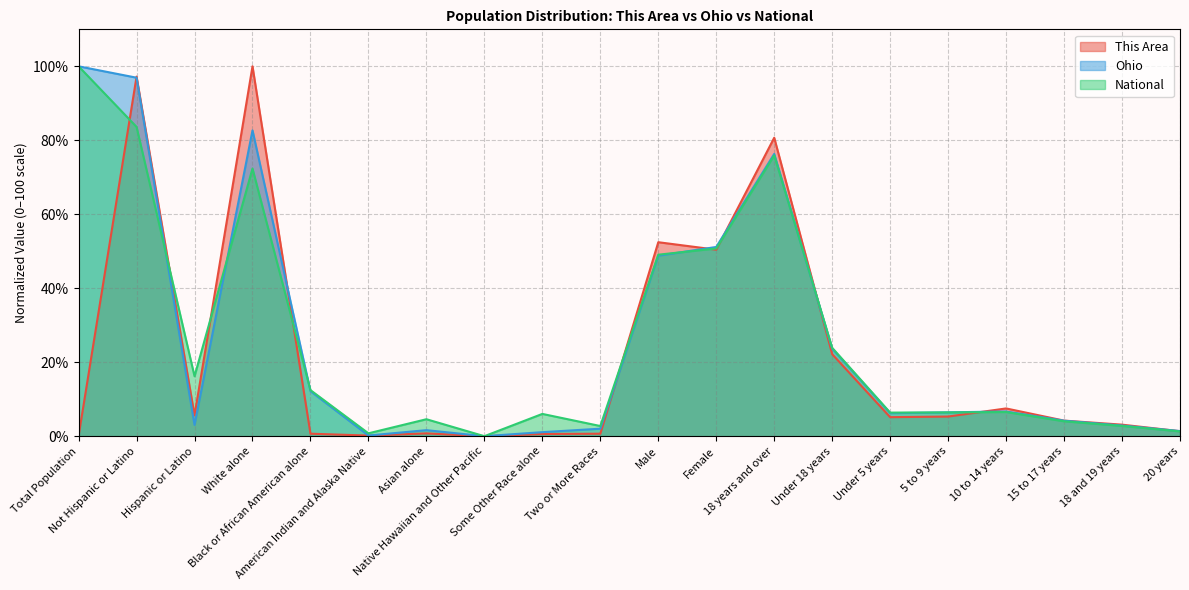

What is the greatest value displayed?

100.0